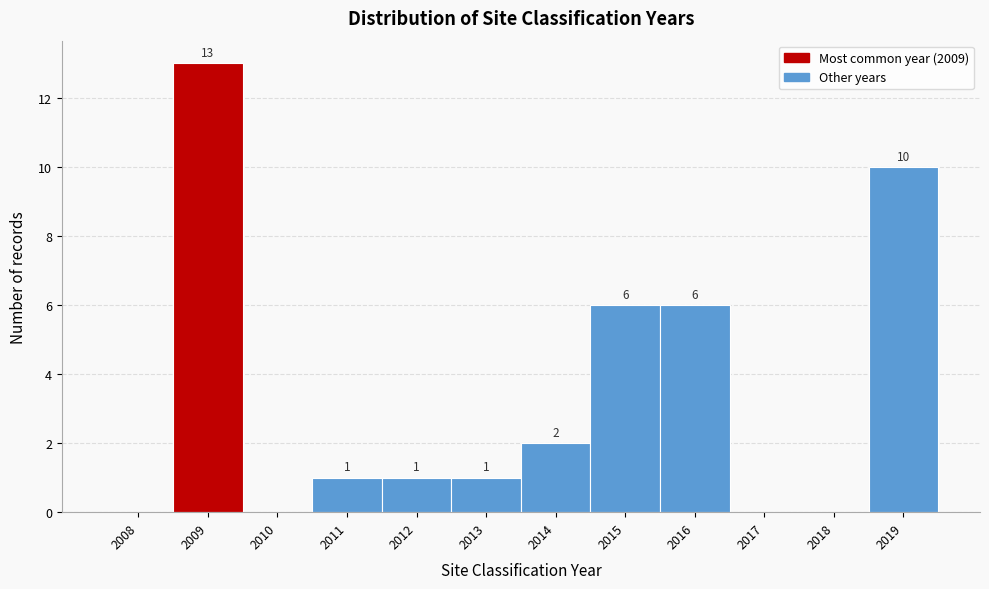

Reading left to right, what are all the values shown in this chart?

2008=0	2009=13	2010=0	2011=1	2012=1	2013=1	2014=2	2015=6	2016=6	2017=0	2018=0	2019=10